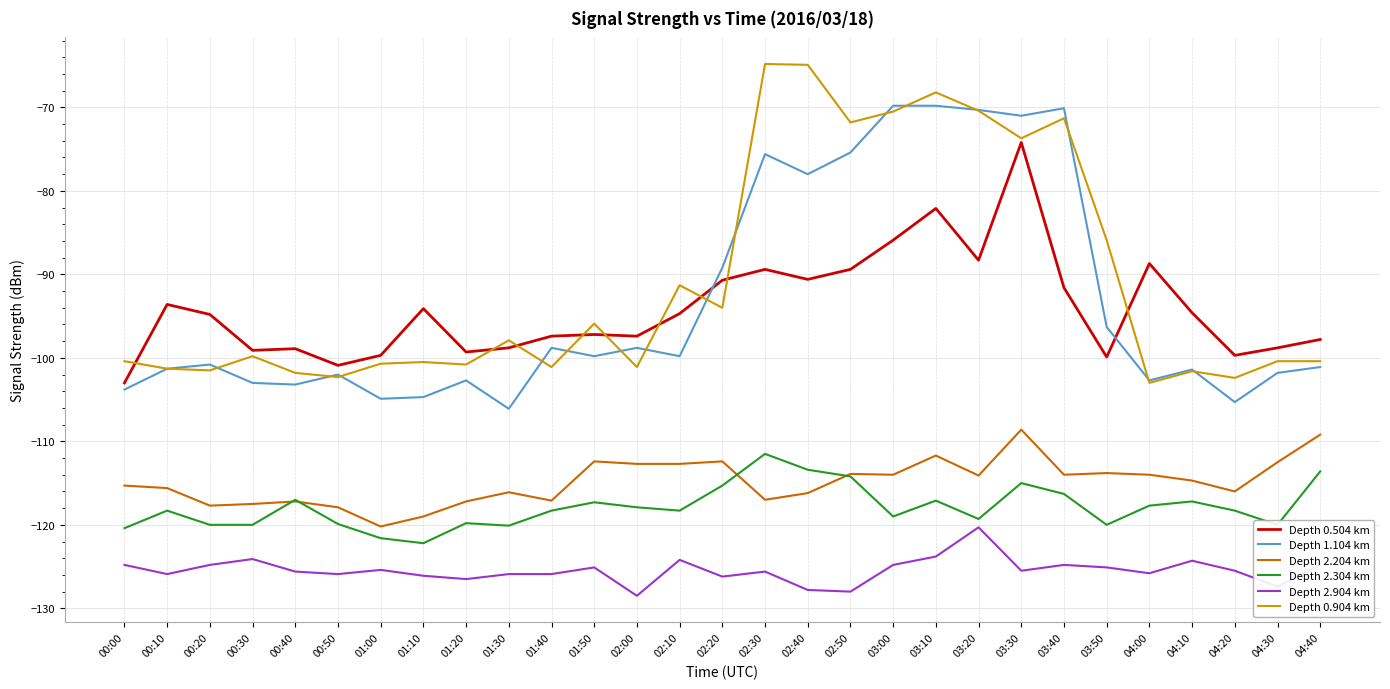

Is the value of Depth 2.904 km at 03:50 greater than the value of Depth 2.304 km at 00:20?

No